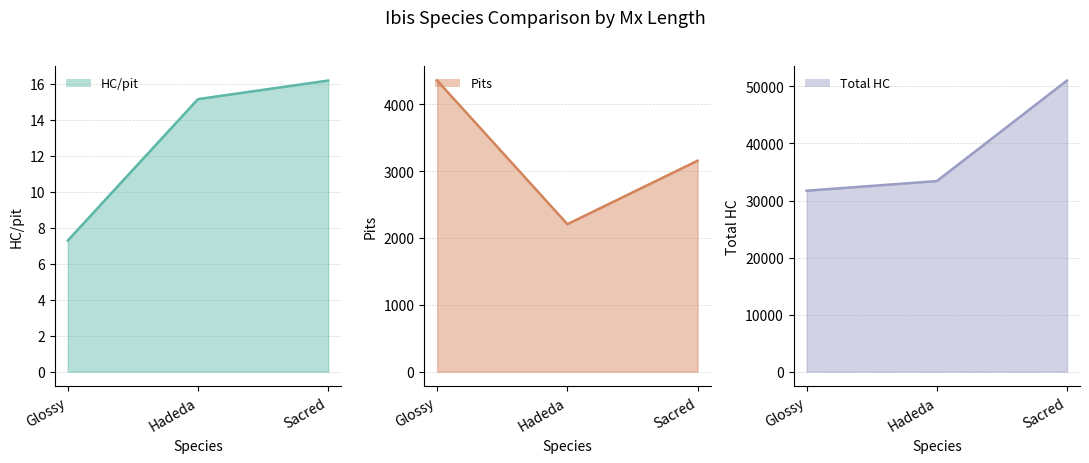

Does the chart have visible grid lines?

Yes